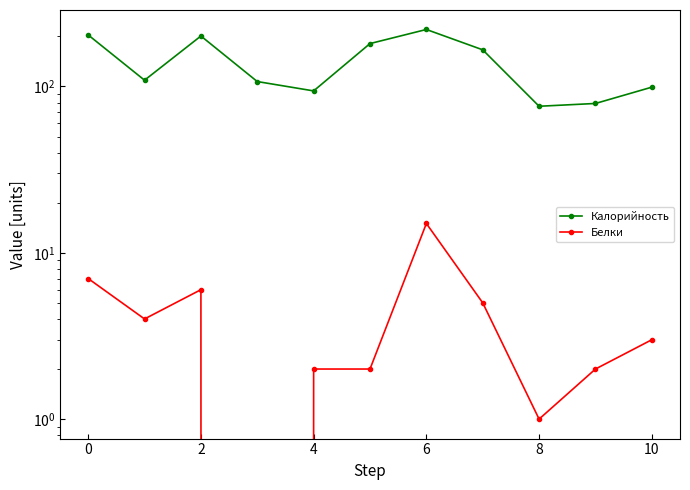

Does the chart have visible grid lines?

No